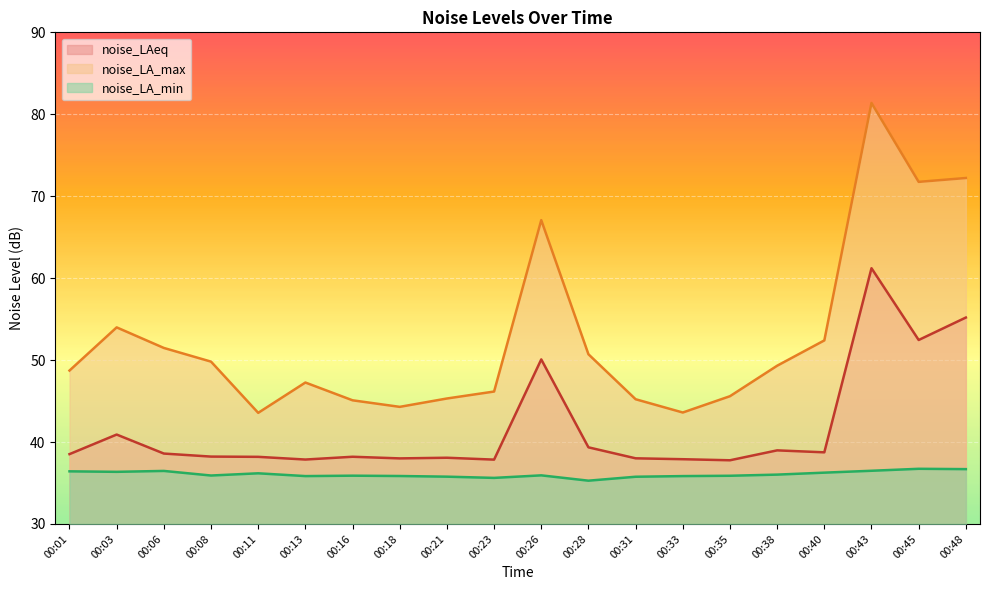

How many interior local peaks does the noise_LA_max series have?

4